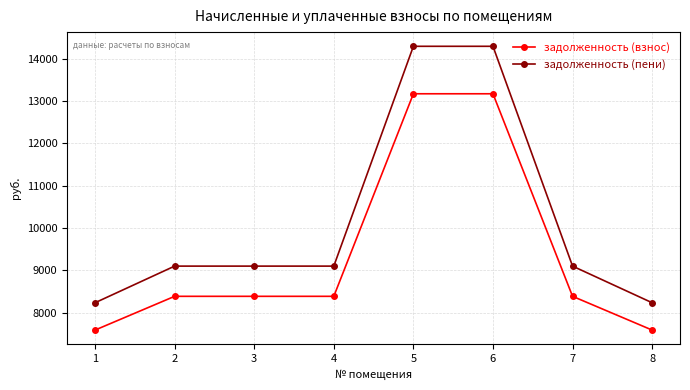

At 8, list the series in order from smallest to largest.

задолженность (взнос), задолженность (пени)